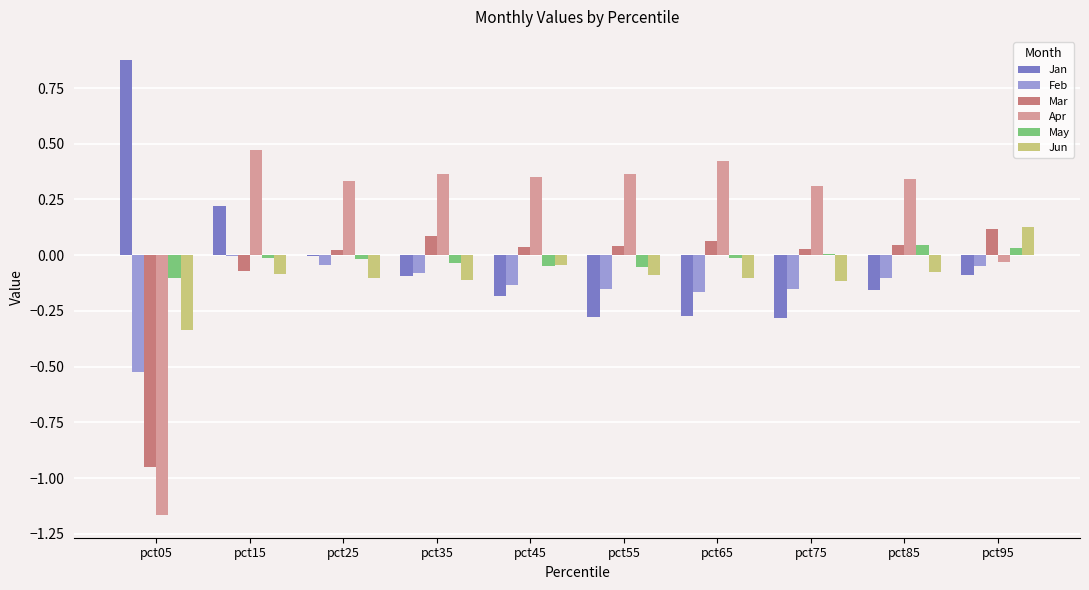

Is it true that May equals 0.0 at pct95?

True